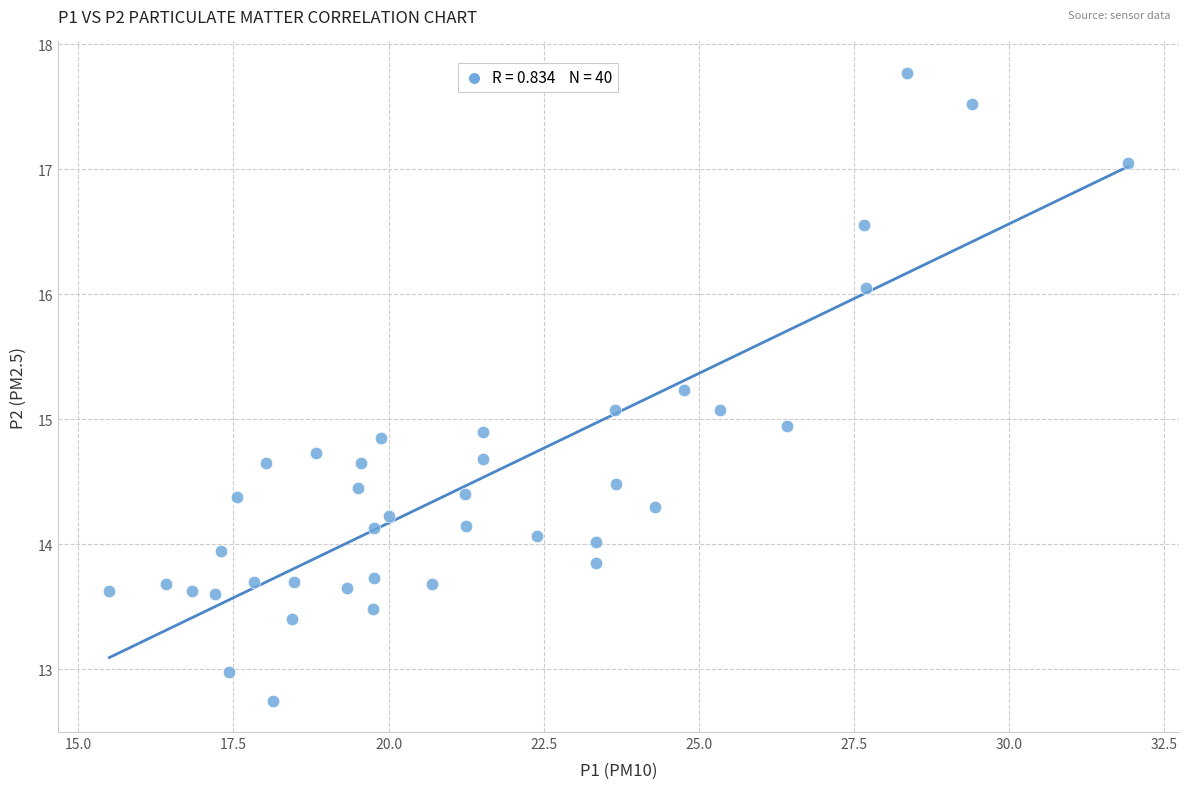

What is the range of X values (max minus min)?

16.4